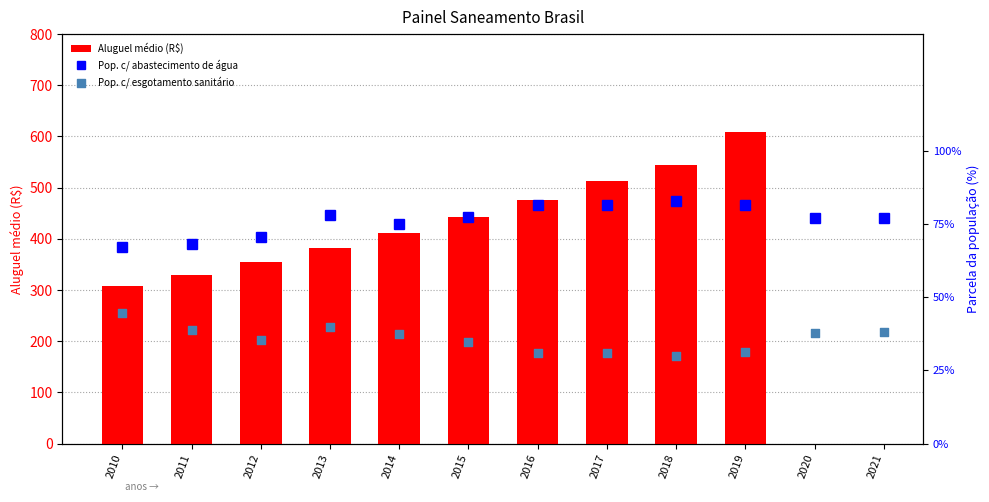

Which series reaches the maximum Y coordinate?

Aluguel médio (R$)